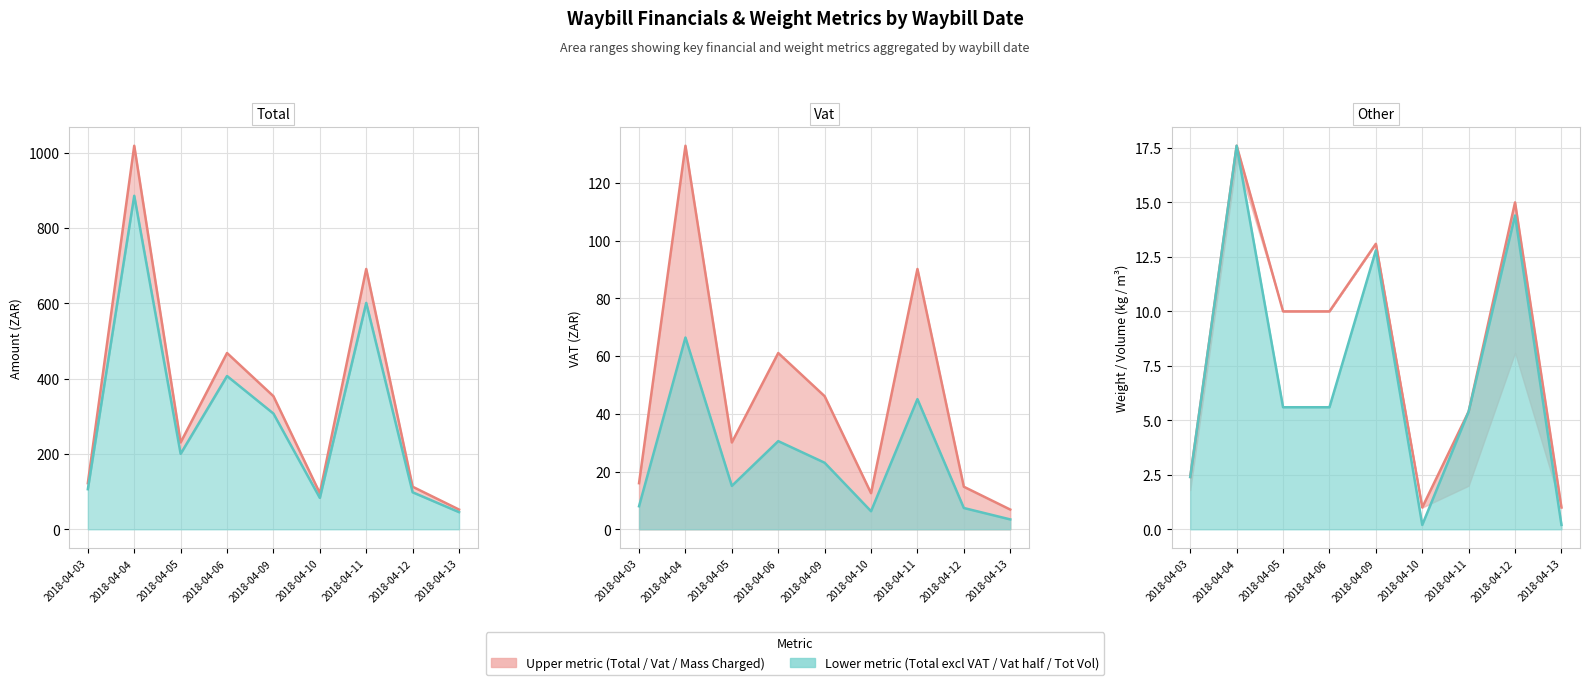

What is the smallest value displayed?

0.2